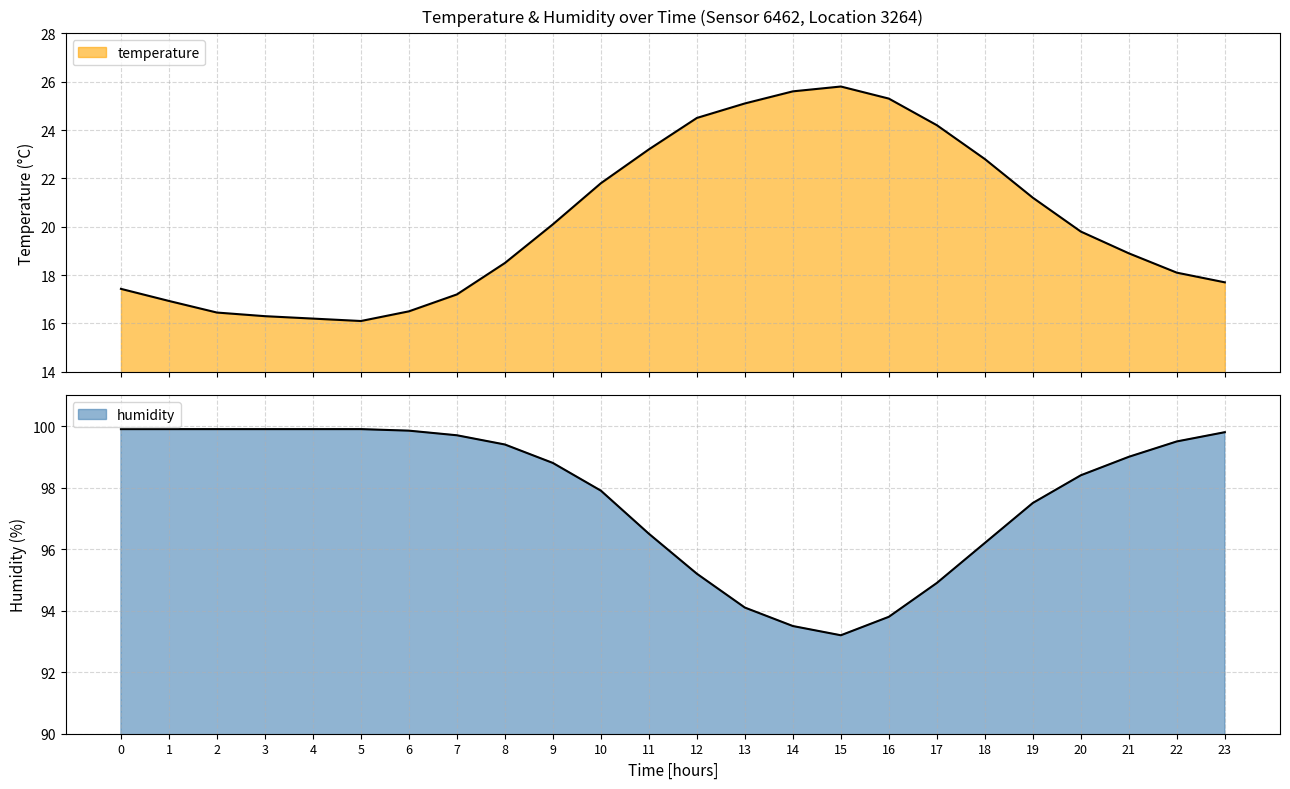

Which series changed the most between 17 and 22?

temperature